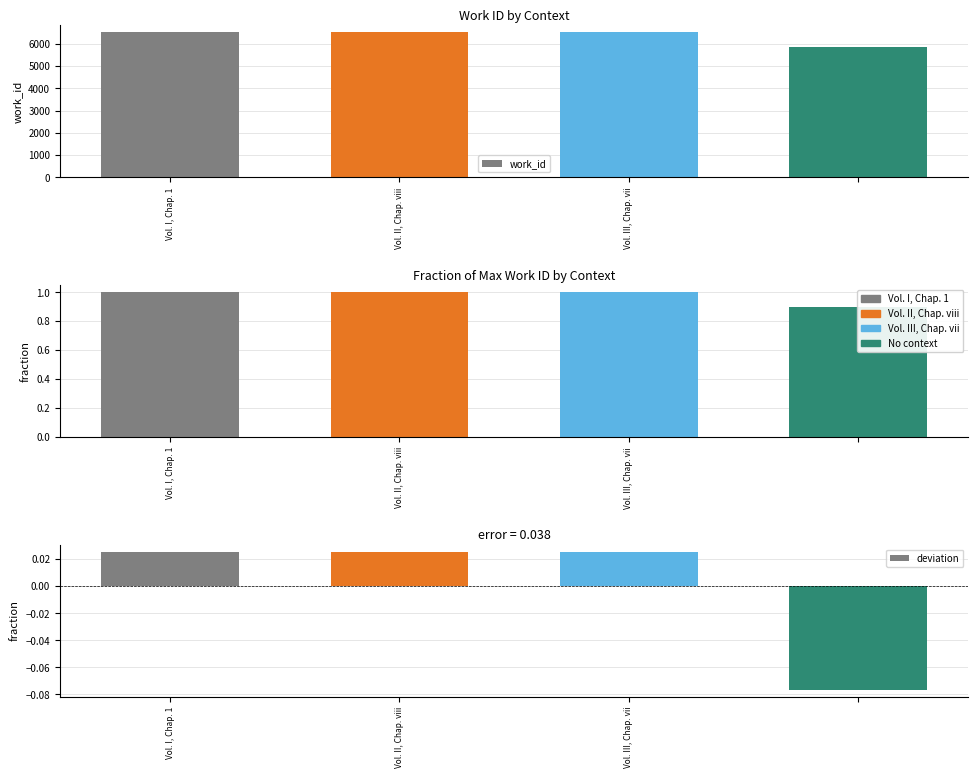

What is the sum of the deviation values at Vol. II, Chap. viii and Vol. I, Chap. 1?

0.1